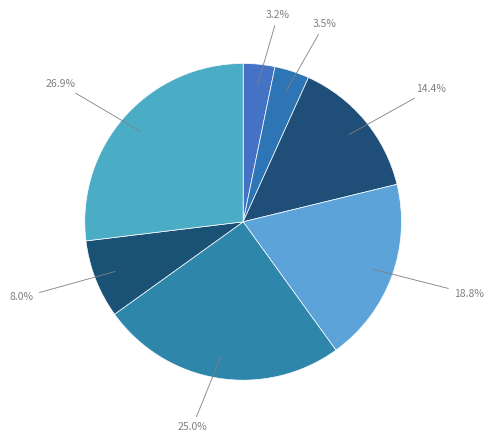

How many segments does this pie chart have?

7